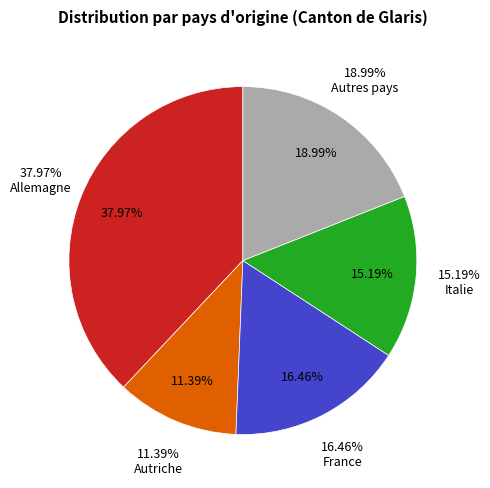

Rank the categories by value from lowest to highest.

Autriche, Italie, France, Autres pays, Allemagne